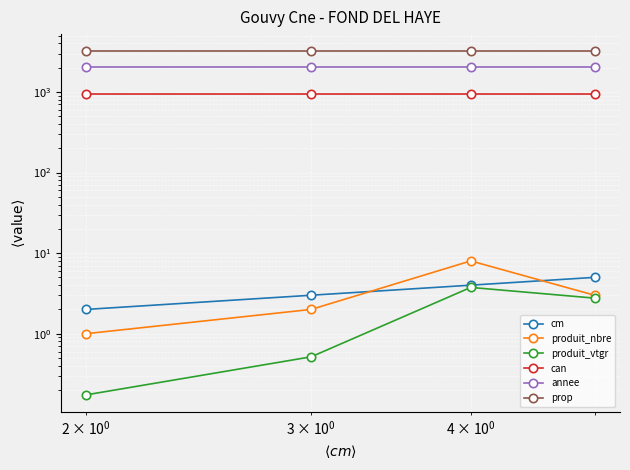

What is the sum of all produit_vtgr values?

7.2